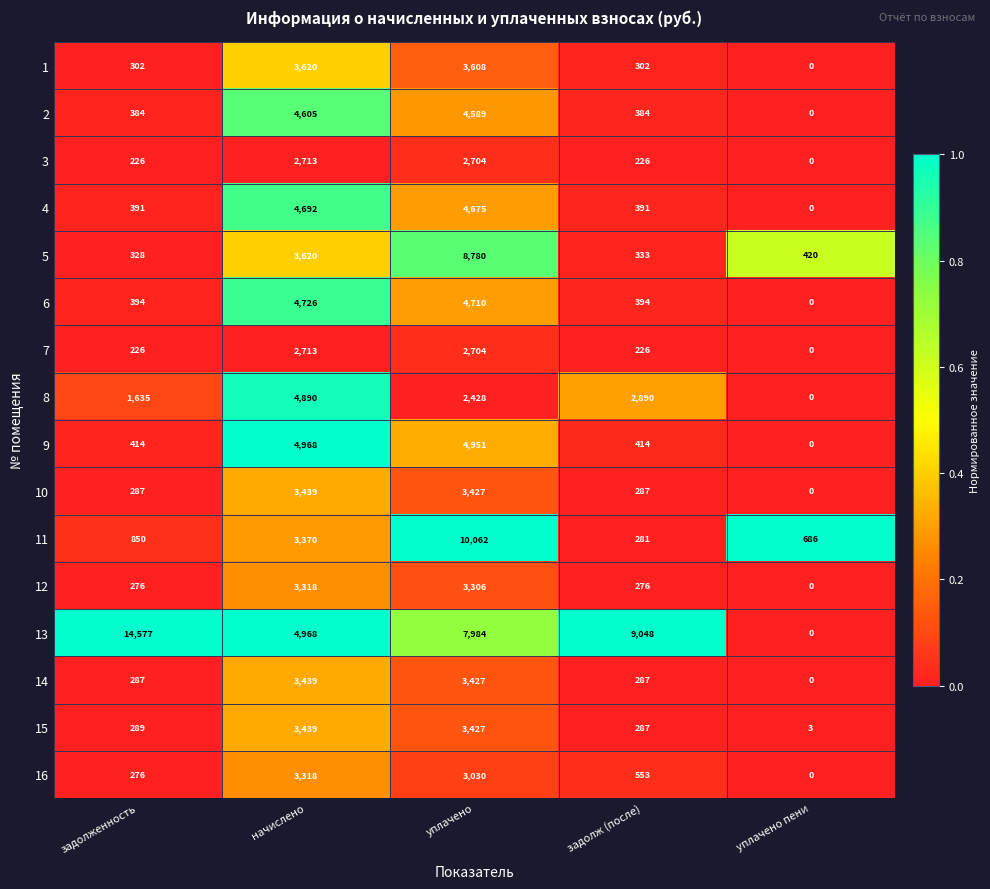

Which series has the largest total across all categories?

13